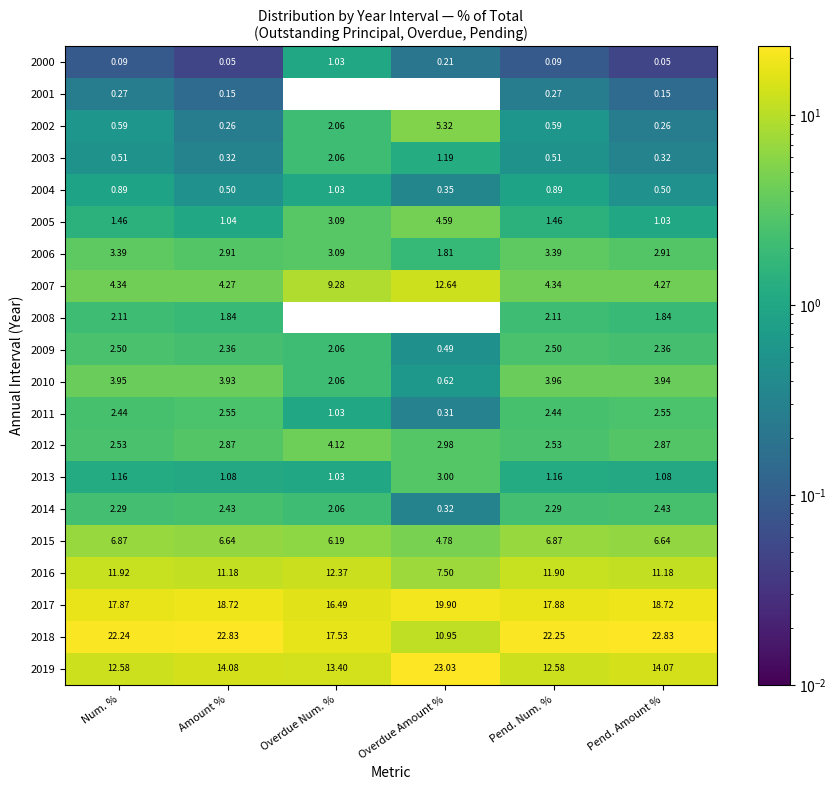

What is the total value across all series at Pend. Num. %?

100.0